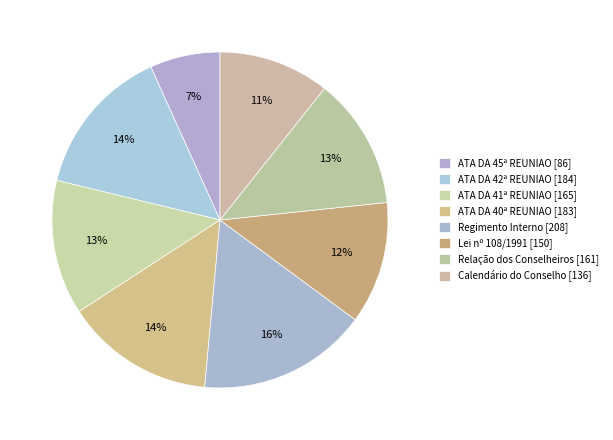

Which category has the biggest portion of the pie?

Regimento Interno [208]